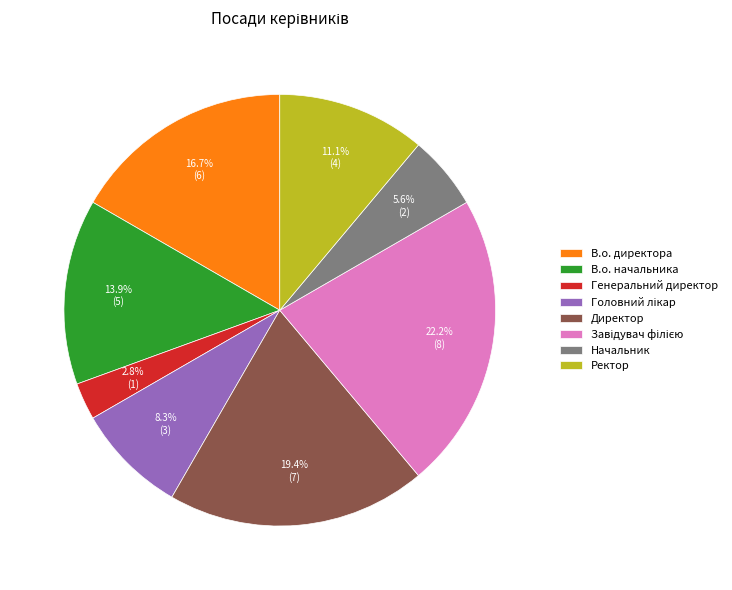

To the nearest percent, what is the difference between the largest and smallest slice percentages?

19%